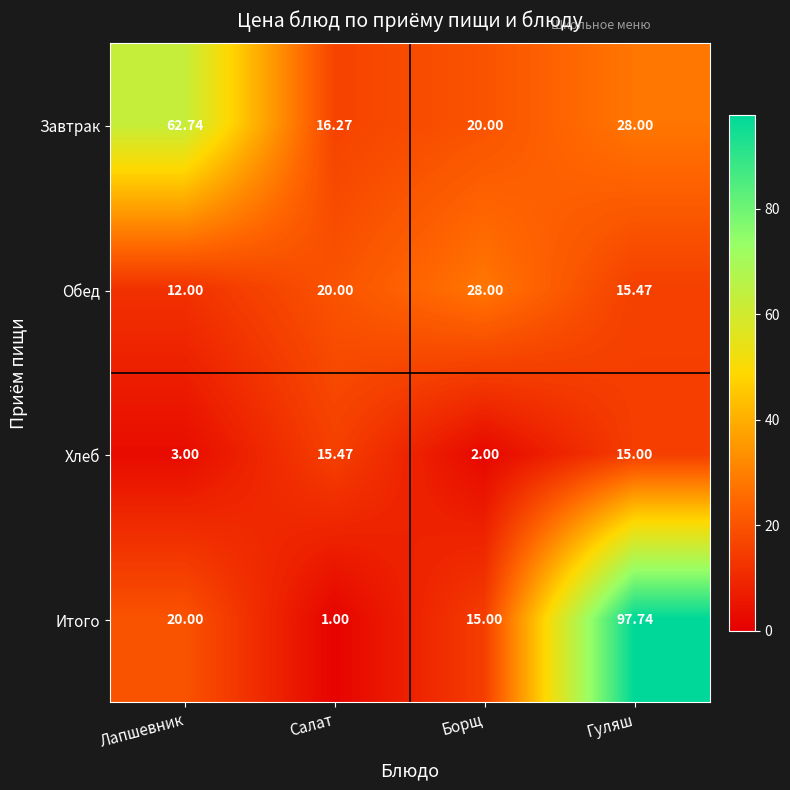

At Борщ, list the series in order from largest to smallest.

Обед, Завтрак, Итого, Хлеб